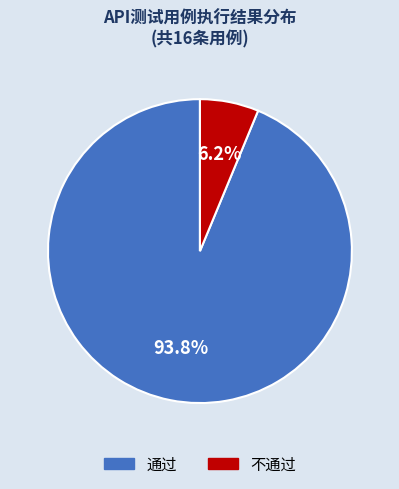

What percentage do 不通过 and 通过 together represent?

100.0%